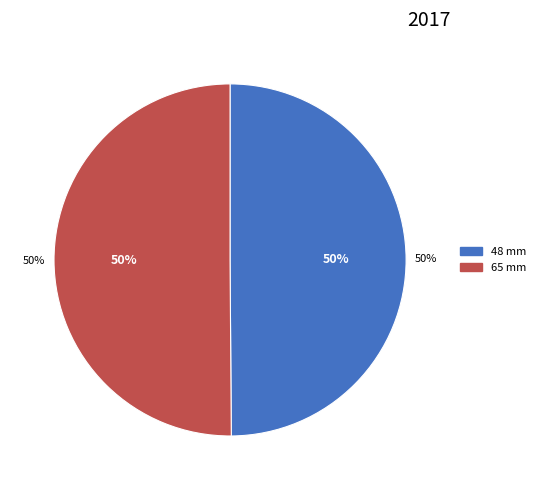

Approximately how many times larger is the value at 65 mm compared to 48 mm?

1.0